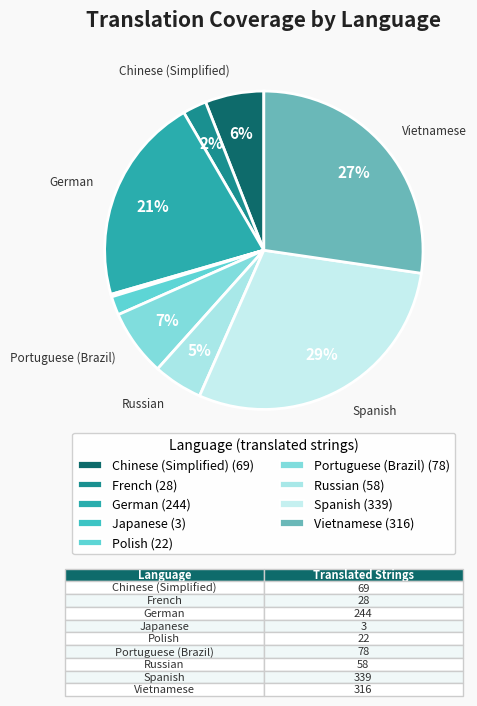

Is Japanese the majority of the pie?

No